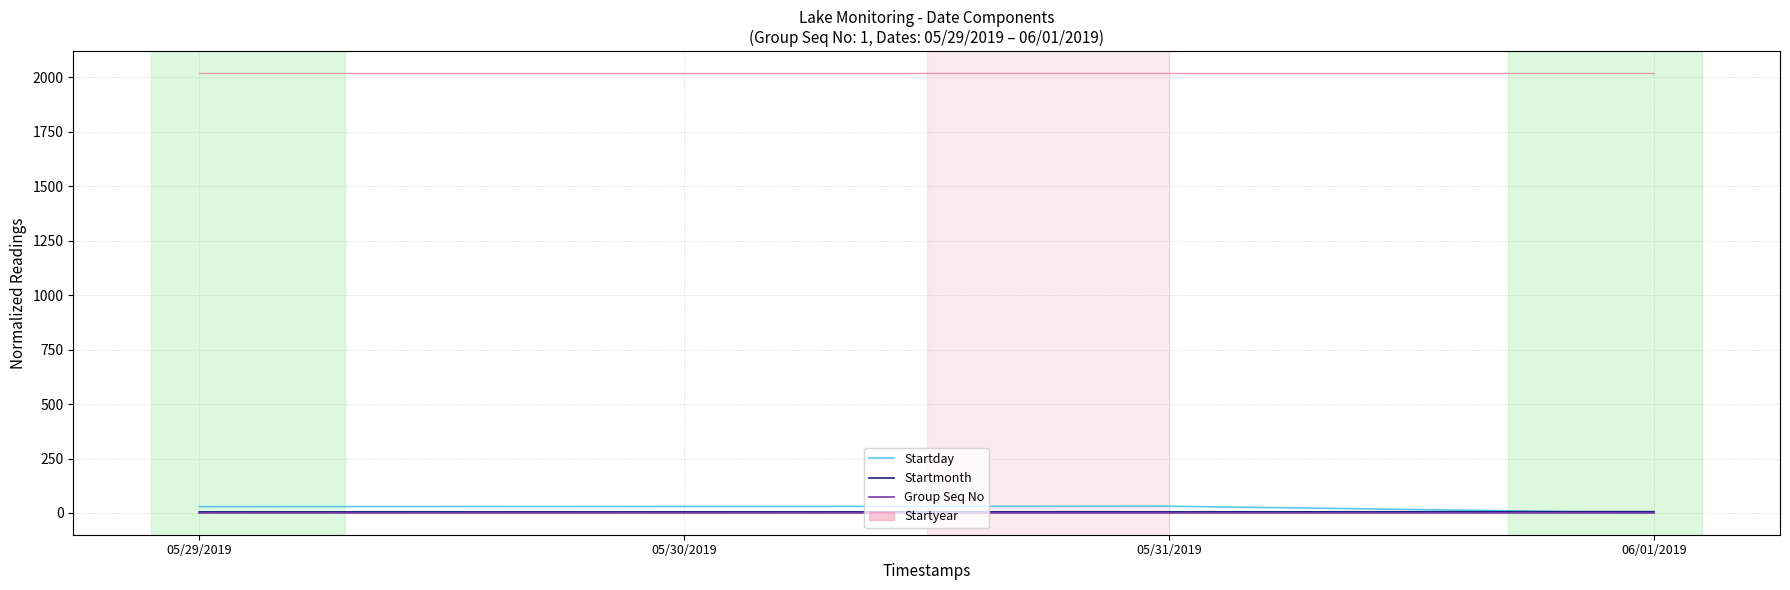

Reading left to right, what are all the values shown in this chart?

Startday: 29	30	31	1
Startmonth: 5	5	5	6
Group Seq No: 1	1	1	1